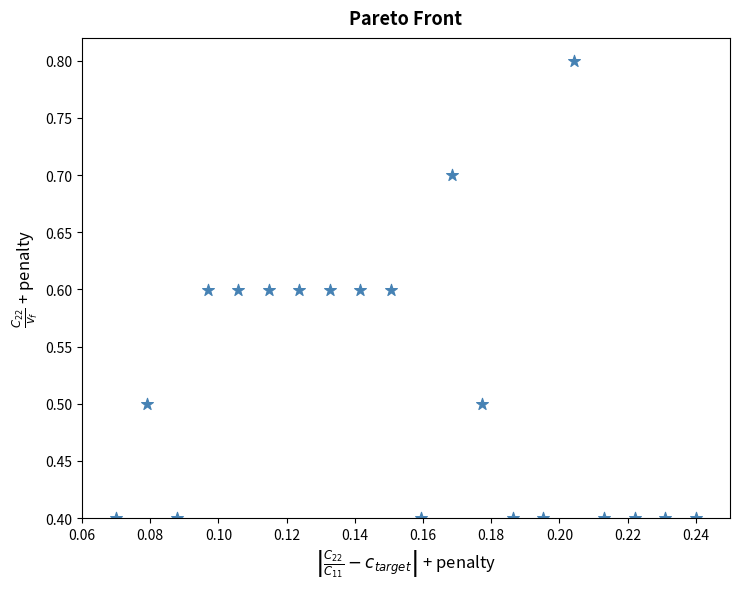

How many data points are displayed?

20